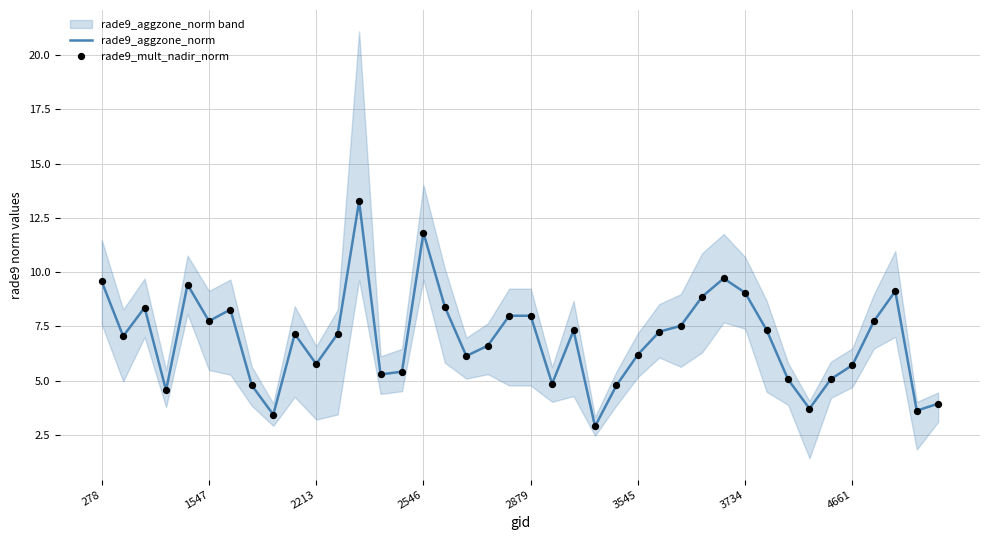

What is the maximum value for rade9_aggzone_norm?

13.3